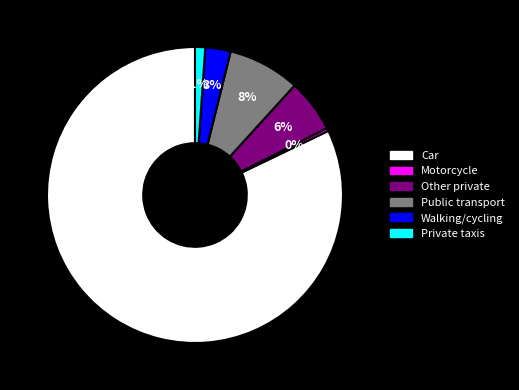

True or false: Motorcycle accounts for 0% of the total.

True